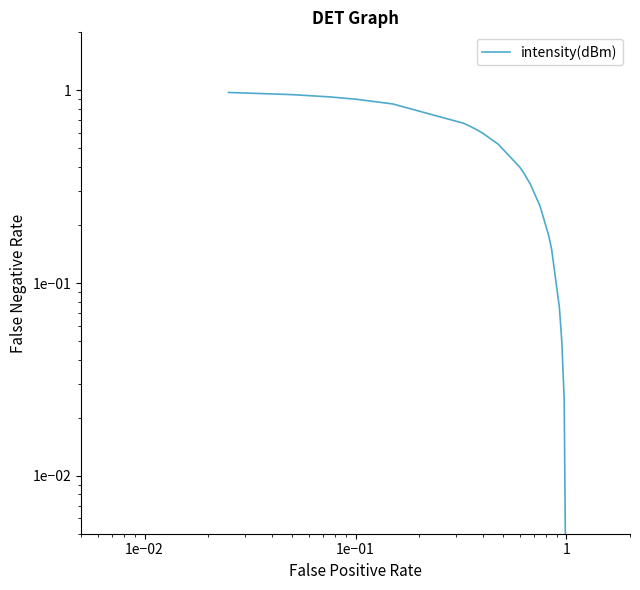

The value at 16 is 0.6. True or false?

False